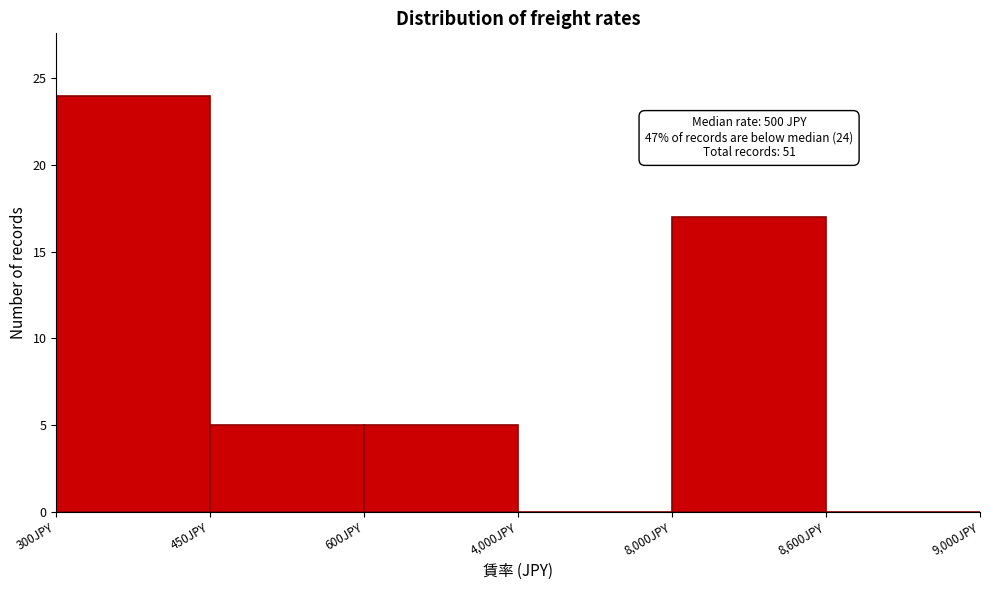

Reading right to left, transcribe all the data shown in this chart.

8,600JPY=0	8,000JPY=17	4,000JPY=0	600JPY=5	450JPY=5	300JPY=24